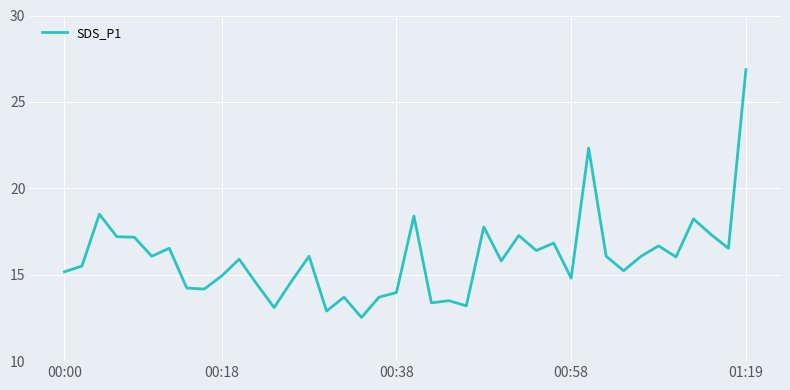

What is the greatest value displayed?

26.9